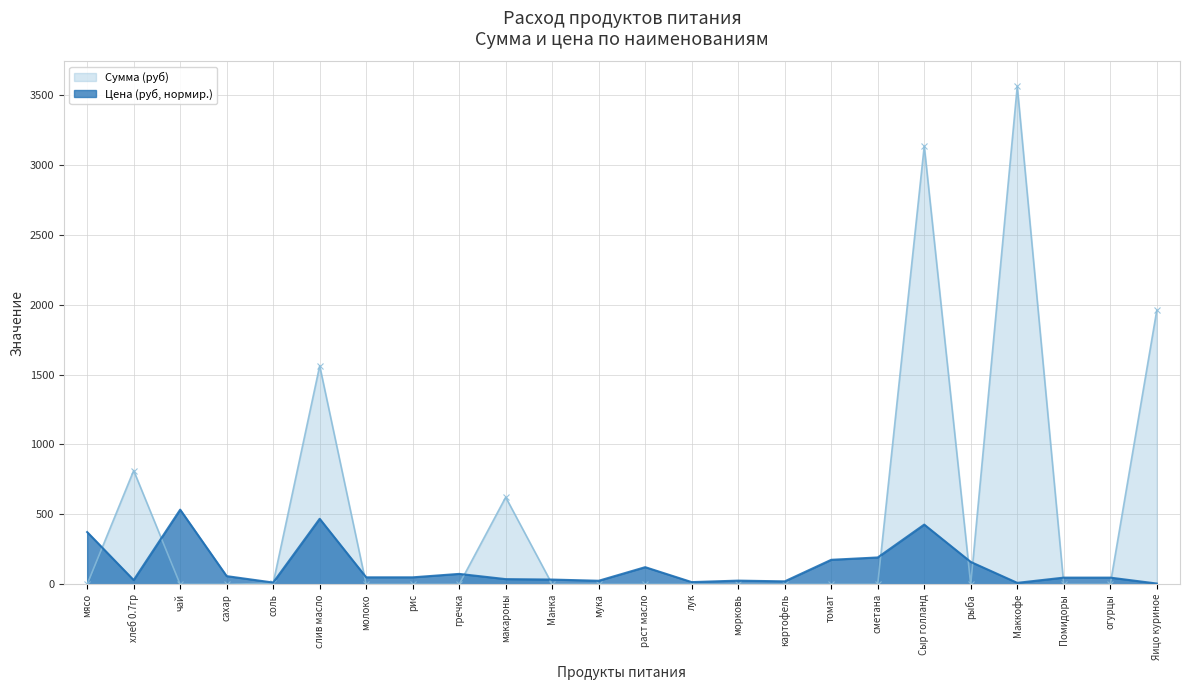

Count the number of categories in the chart.

24